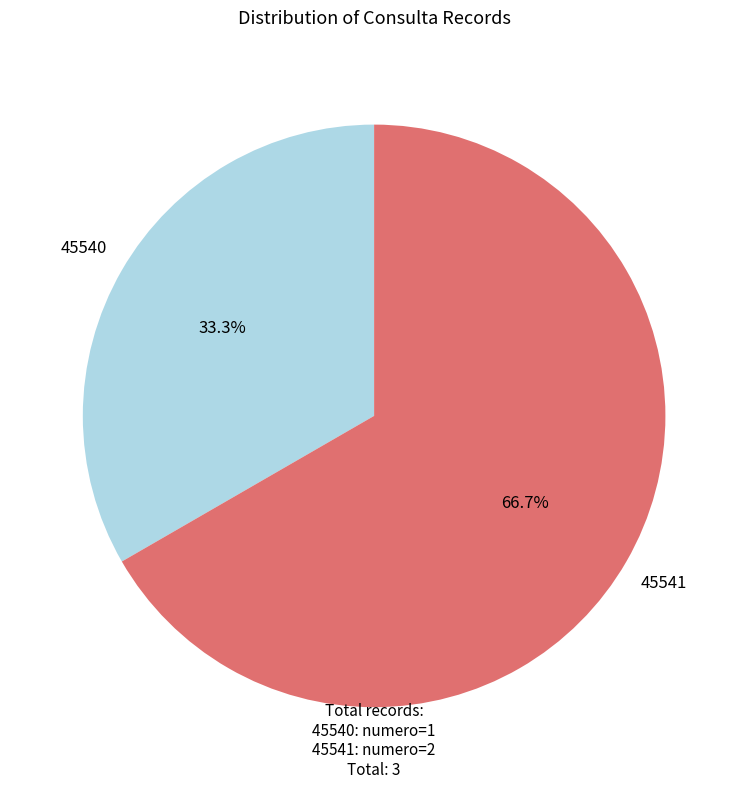

What is the total percentage of 45540 and 45541?

100.0%